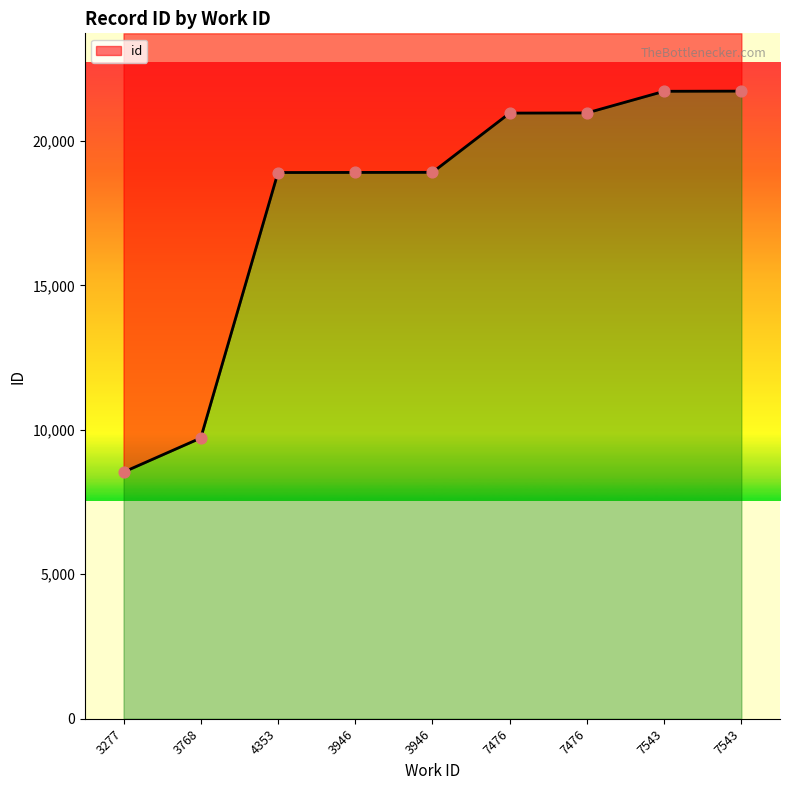

What is the change in value from 7476 to 7543?

+755